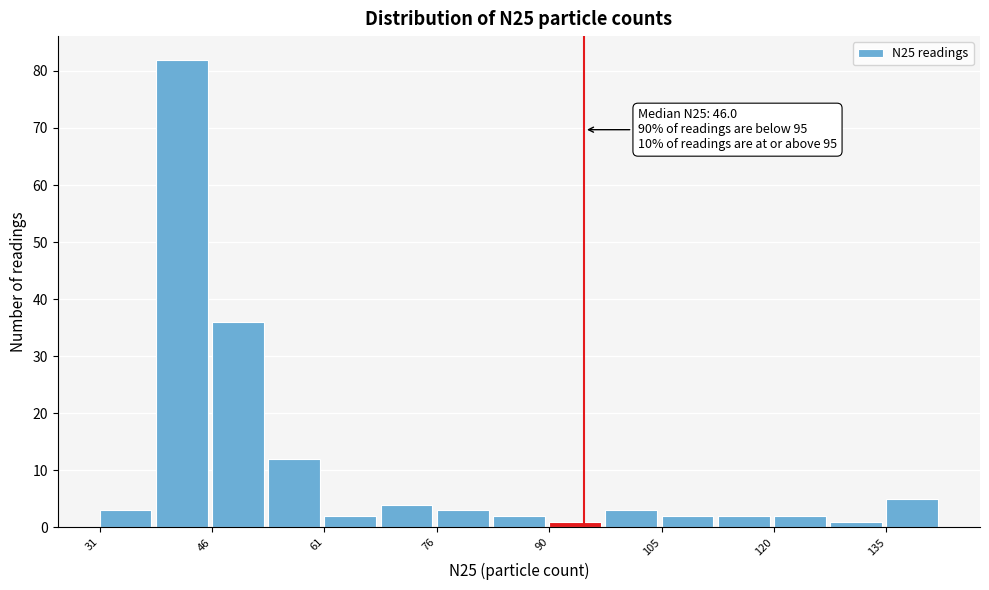

Around what value on the x-axis is the tallest bar? Give the approximate position of its centre, as read against the axis.

42